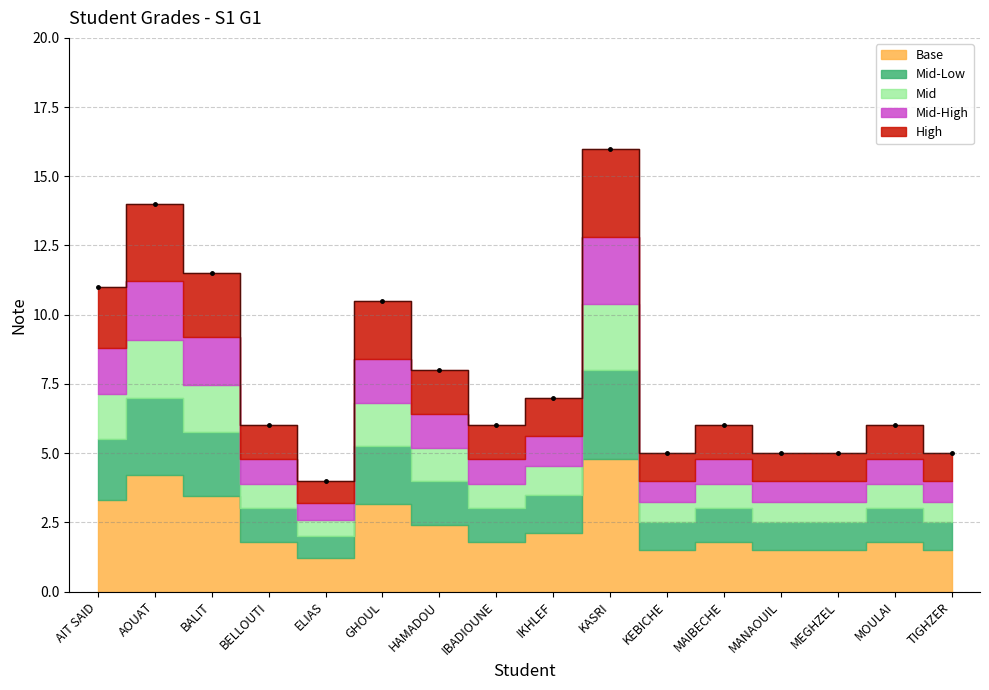

What is the ratio of the value at ELIAS to the value at BELLOUTI?

0.7